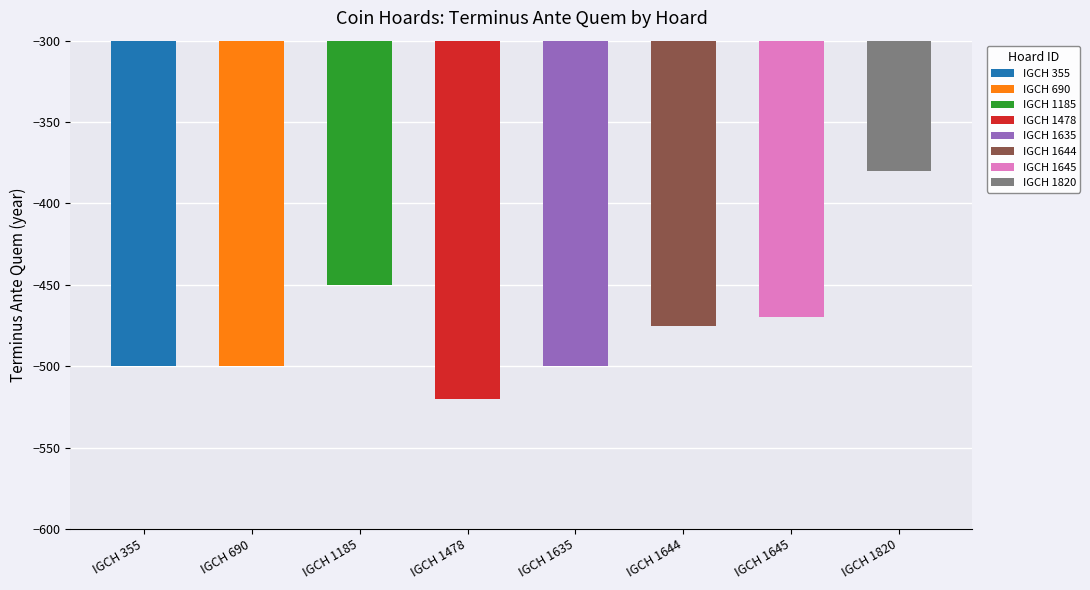

Reading left to right, extract all data points from this chart.

IGCH 355=-500	IGCH 690=-500	IGCH 1185=-450	IGCH 1478=-520	IGCH 1635=-500	IGCH 1644=-475	IGCH 1645=-470	IGCH 1820=-380